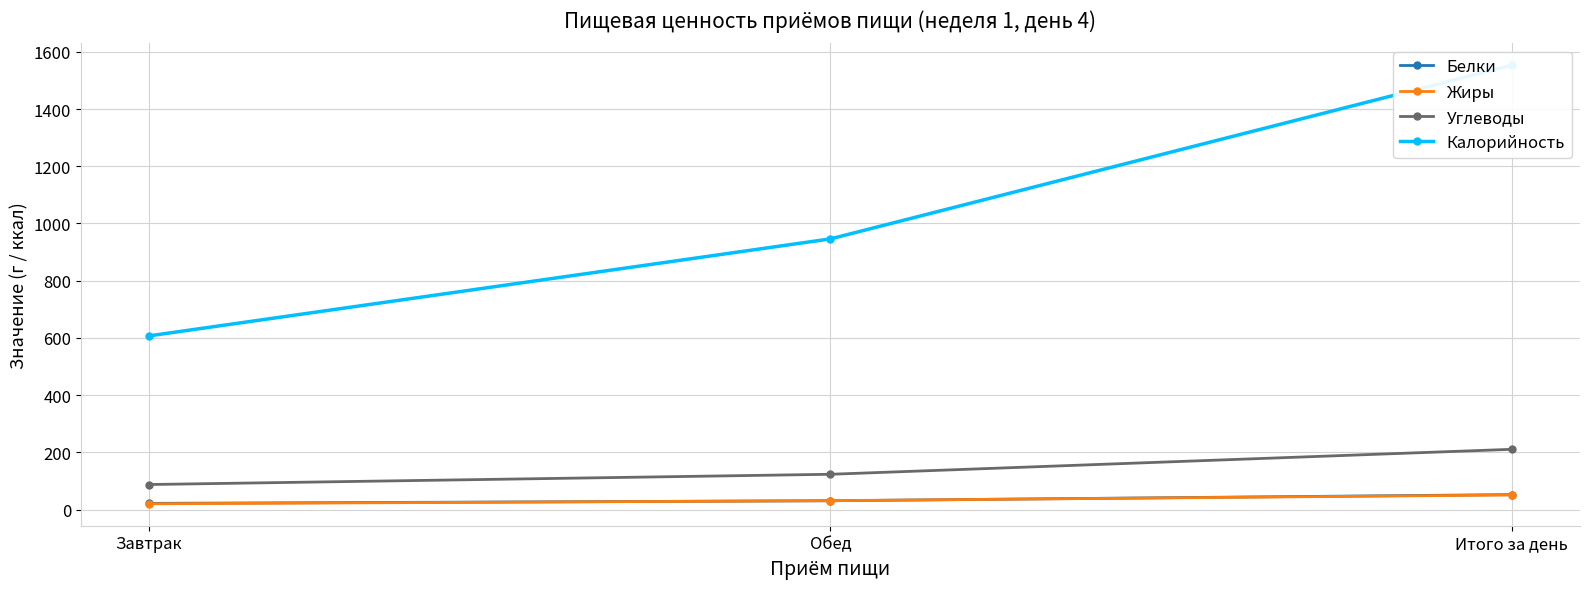

Count the Калорийность values in the range 607 to 1553.

3